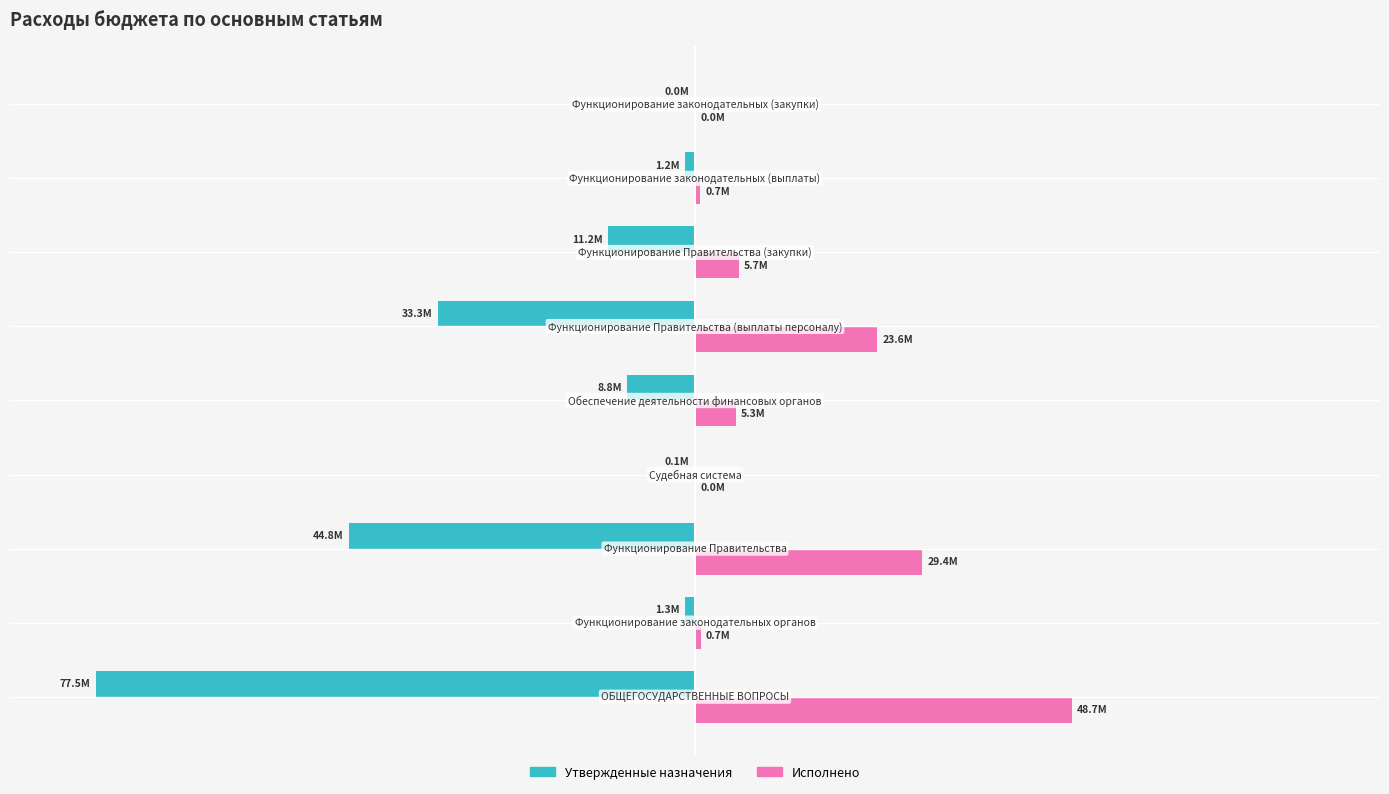

What are all the series names shown in the legend?

Утвержденные назначения, Исполнено